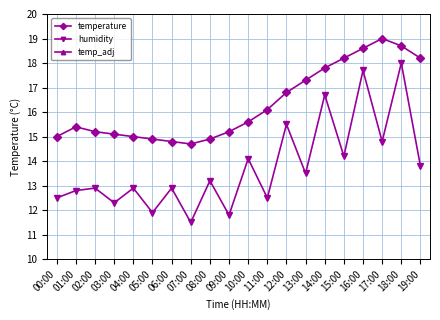

Does the chart have visible grid lines?

Yes